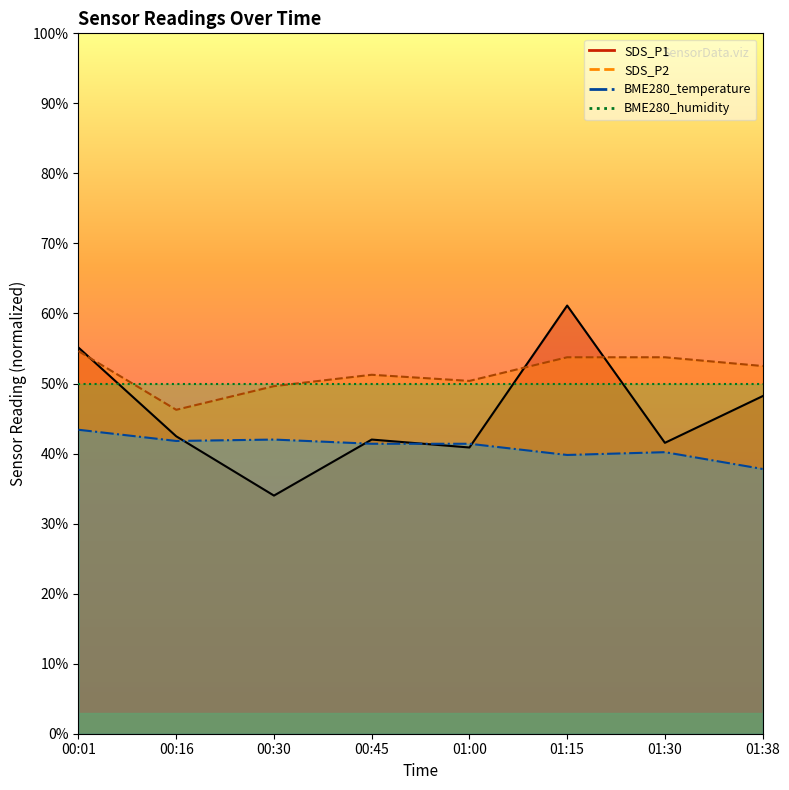

The value of SDS_P2 at 01:00 is 16.0. True or false?

False